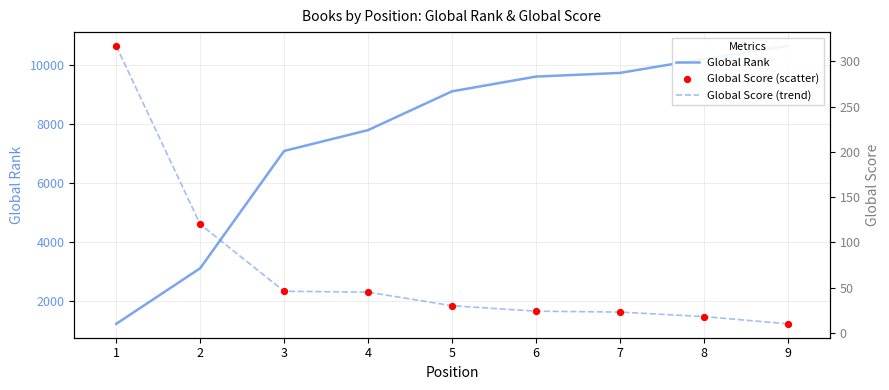

What are all the series names shown in the legend?

Global Rank, Global Score (trend), Global Score